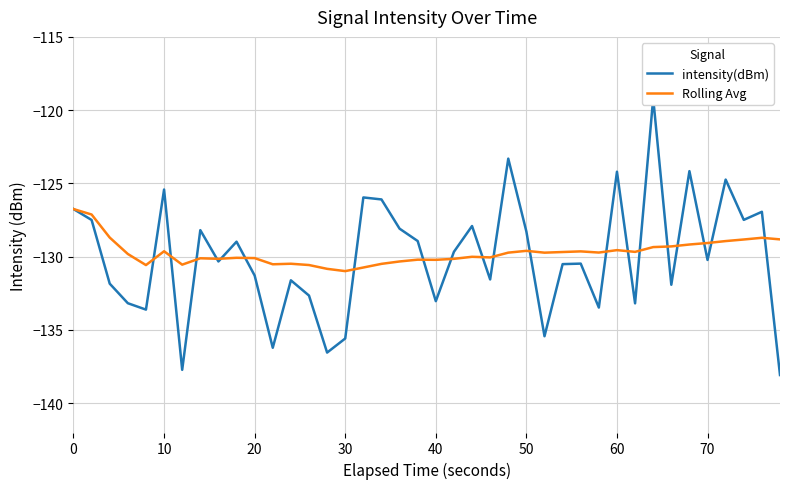

What is the maximum value for Rolling Avg?

-126.7